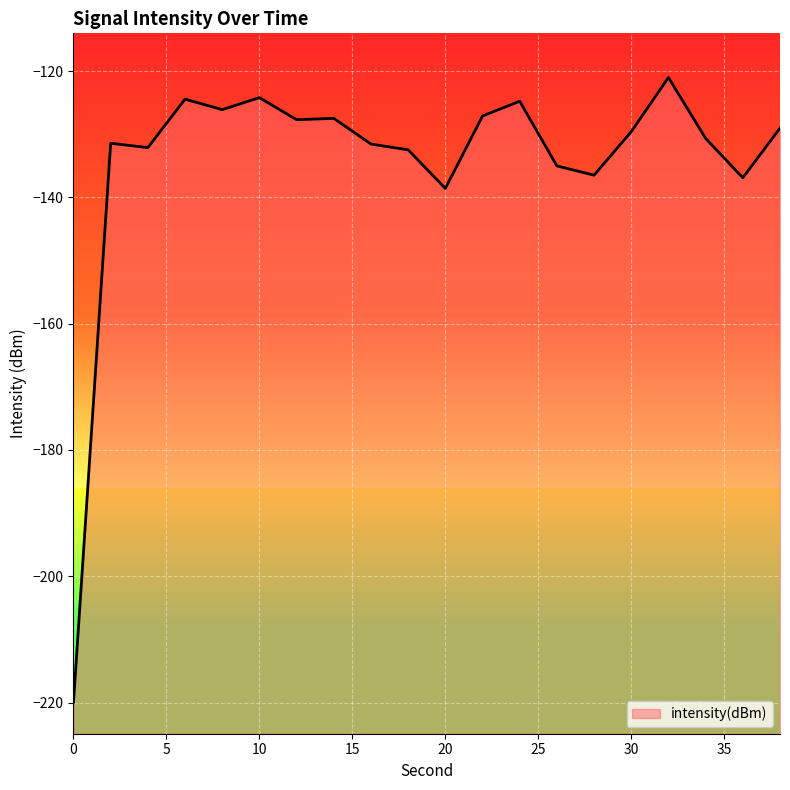

At which label does the data first exceed -129?

6